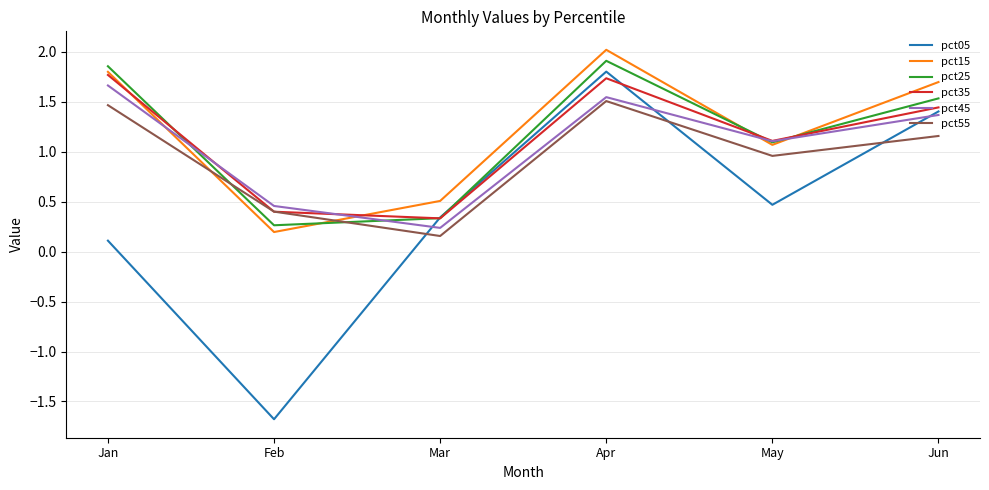

Between Feb and Apr, which series saw the biggest shift?

pct05